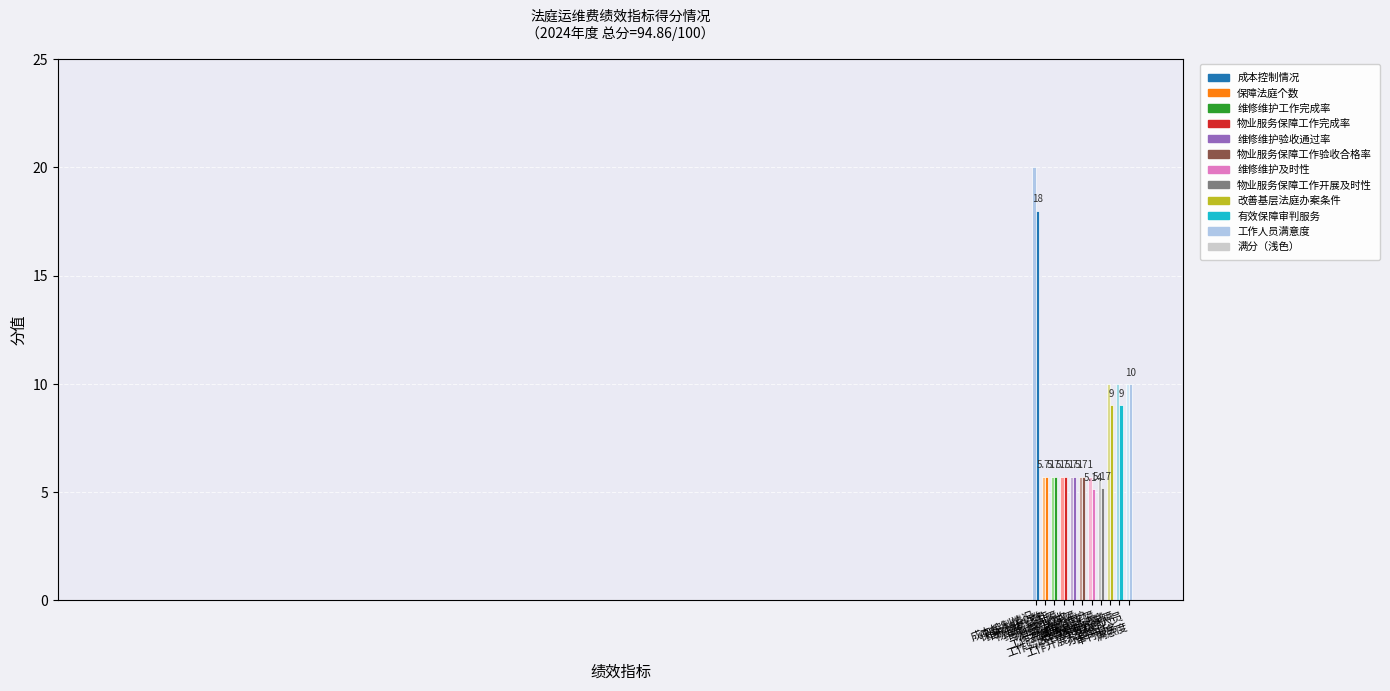

Reading left to right, transcribe all the data shown in this chart.

满分: 20.0	5.7	5.7	5.7	5.7	5.7	5.7	5.7	10.0	10.0	10.0
得分: 18.0	5.7	5.7	5.7	5.7	5.7	5.1	5.2	9.0	9.0	10.0